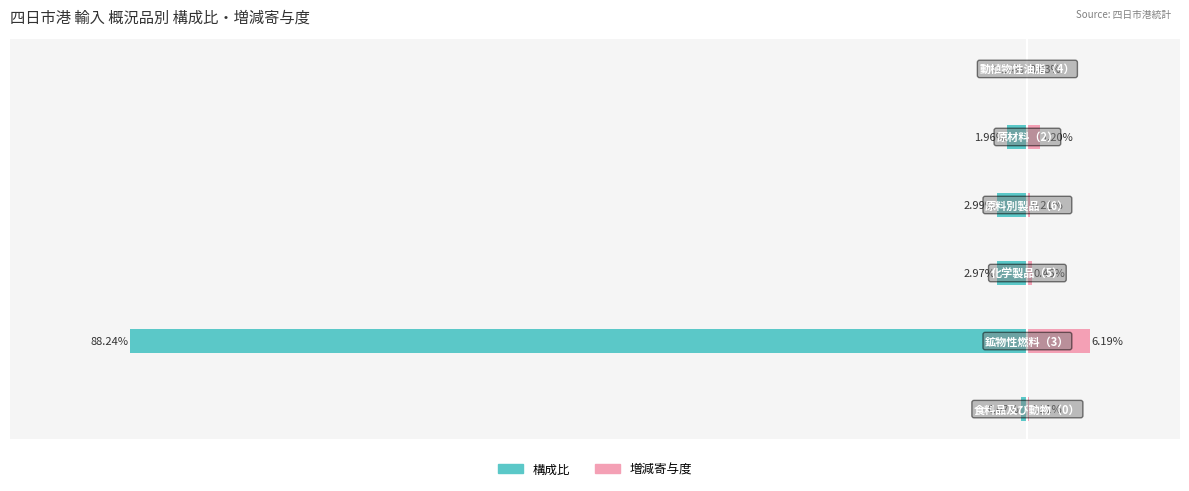

What is the highest value of the 増減寄与度 series?

6.2